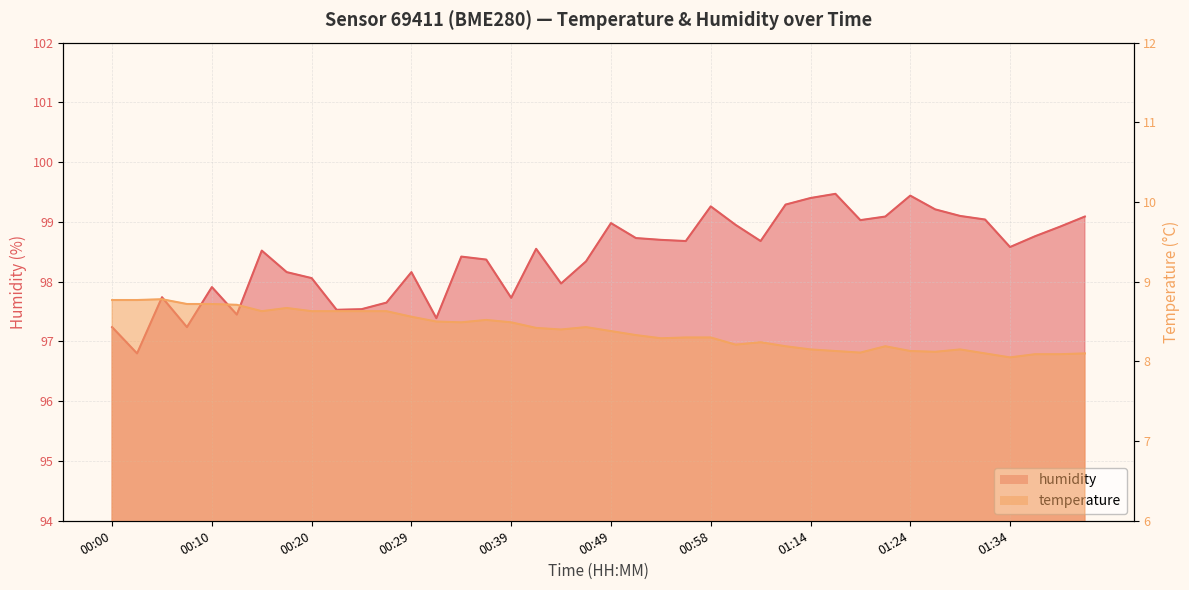

What is the difference between the humidity values at 00:44 and 01:42?

1.1